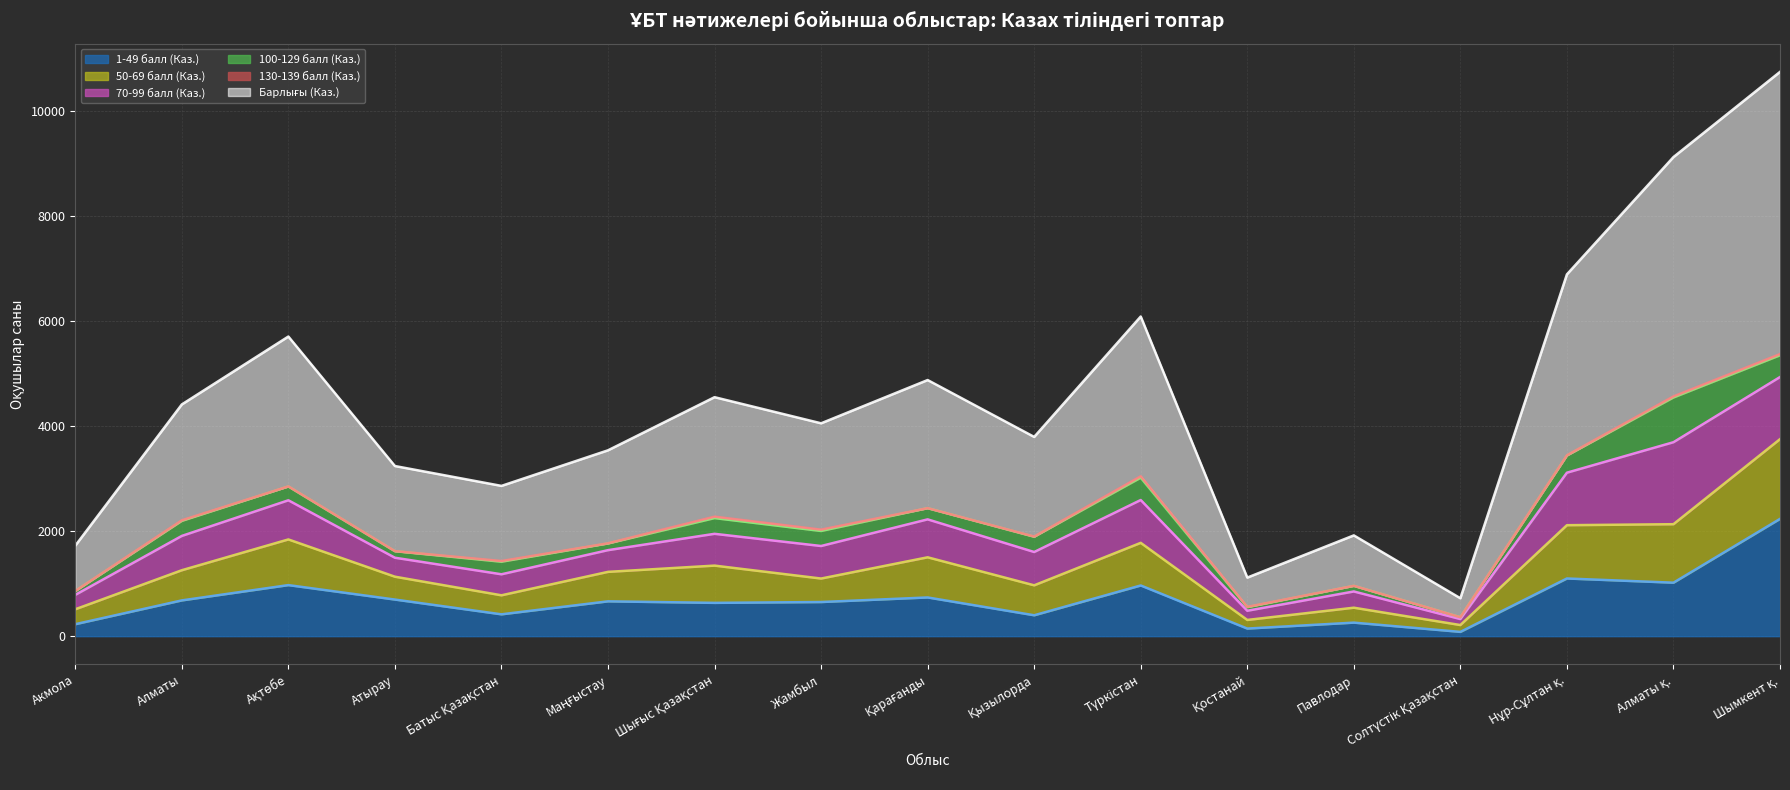

Which series changed the most between Батыс Қазақстан and Шымкент қ.?

Барлығы (Каз.)